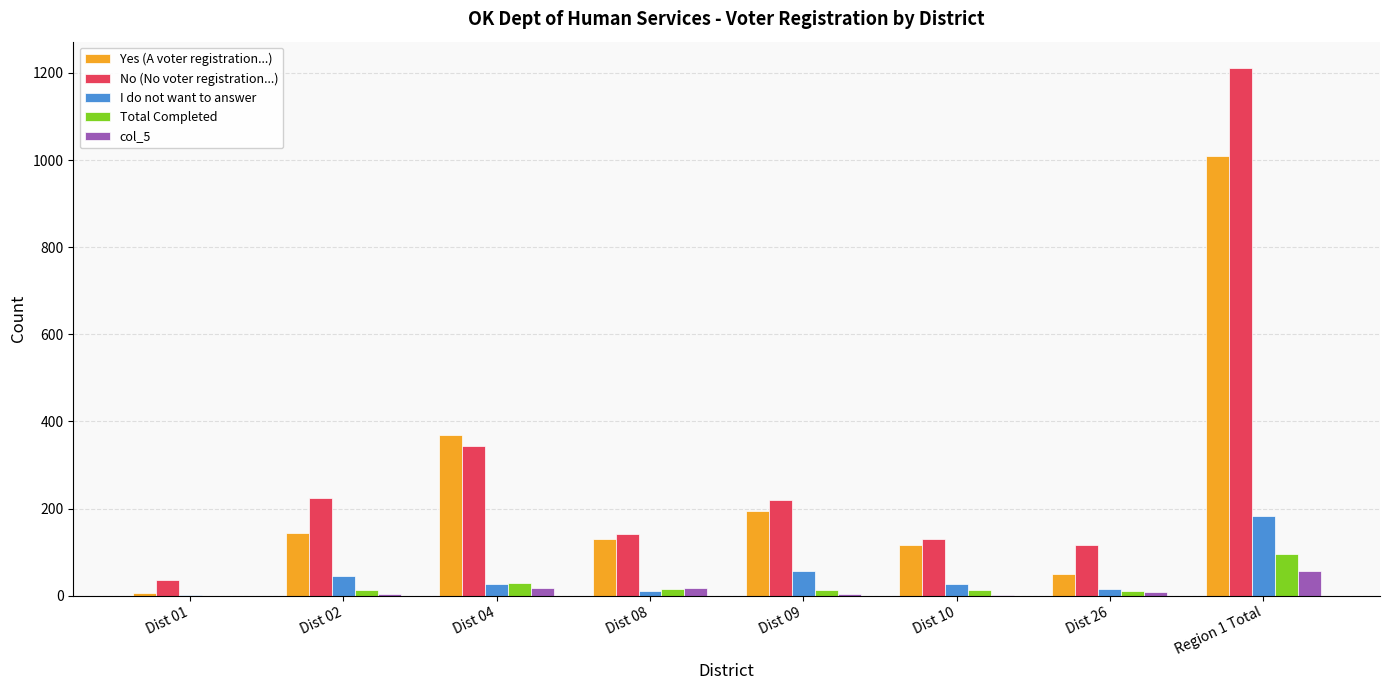

The value of No (No voter registration...) at Dist 08 is 141. True or false?

True